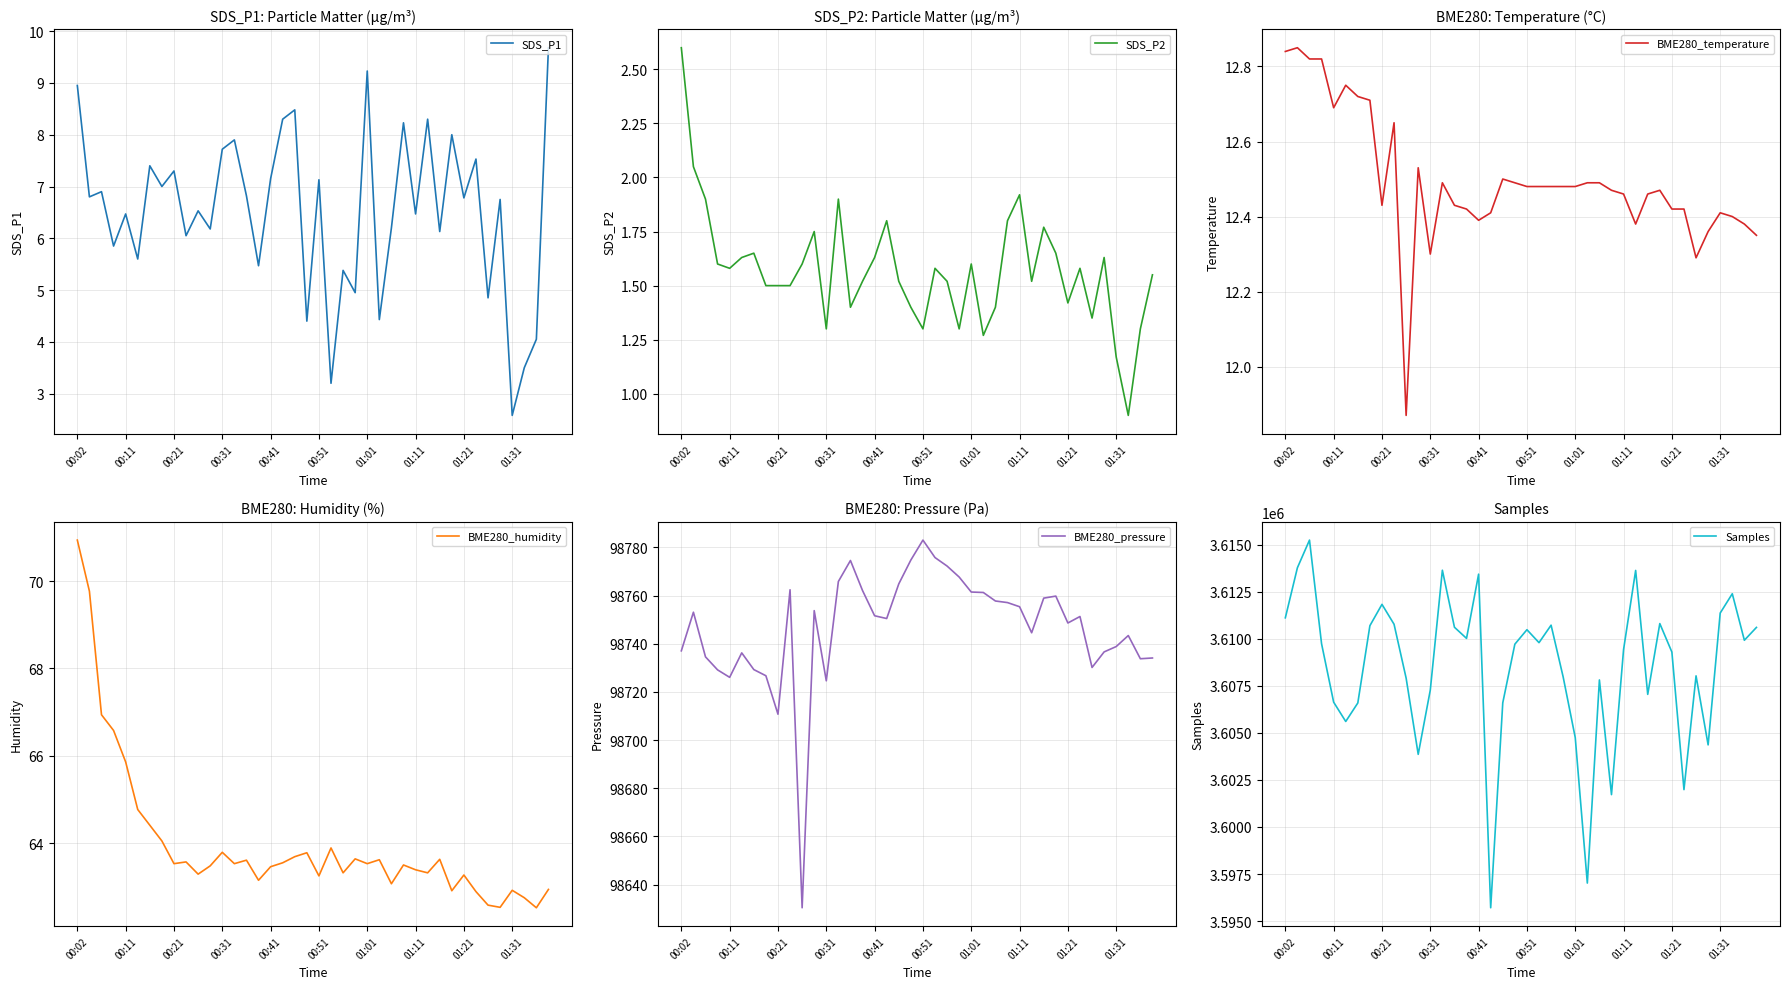

What is the minimum value for SDS_P1?

2.6